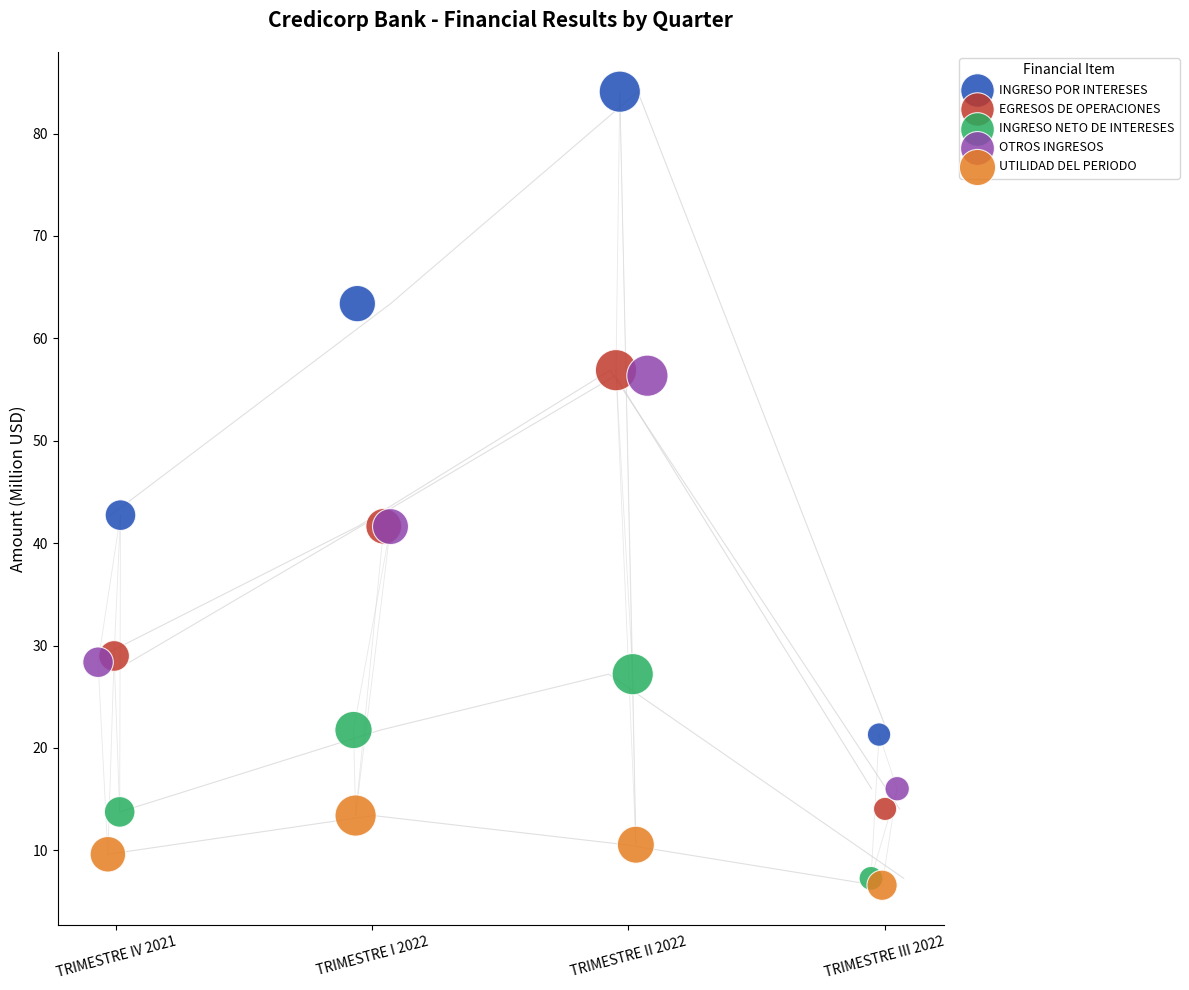

Which series reaches the maximum Y coordinate?

INGRESO POR INTERESES